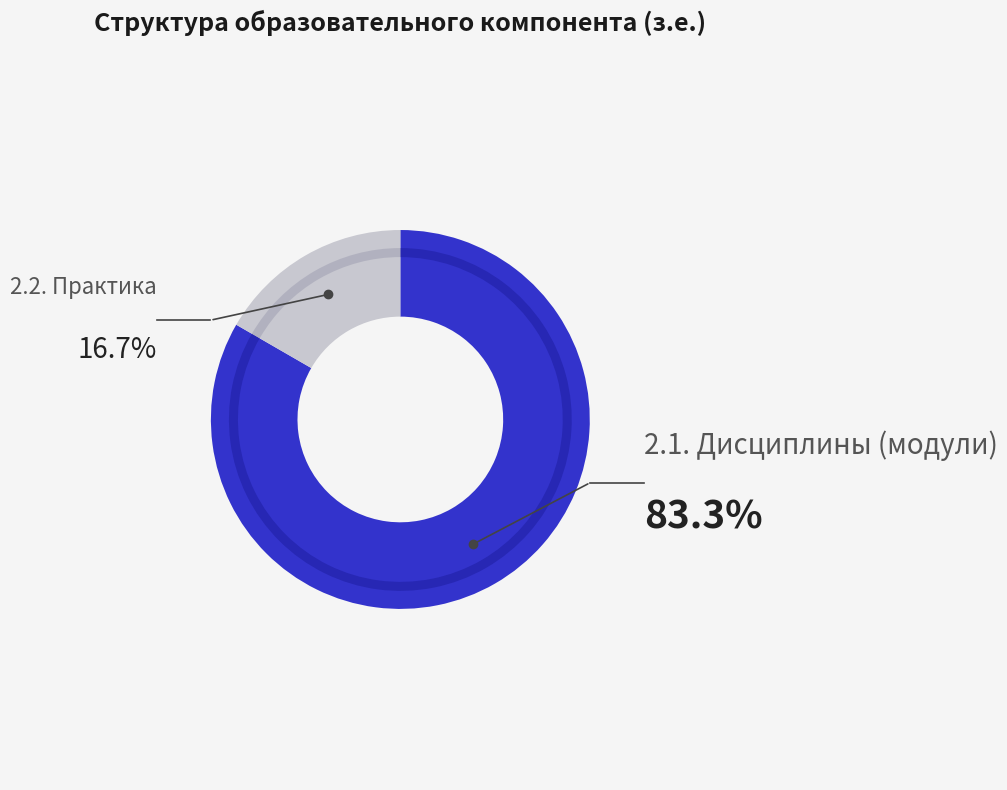

Combined, do 2.2.Практика and 2.1.Дисциплины (модули) account for over 50%?

Yes